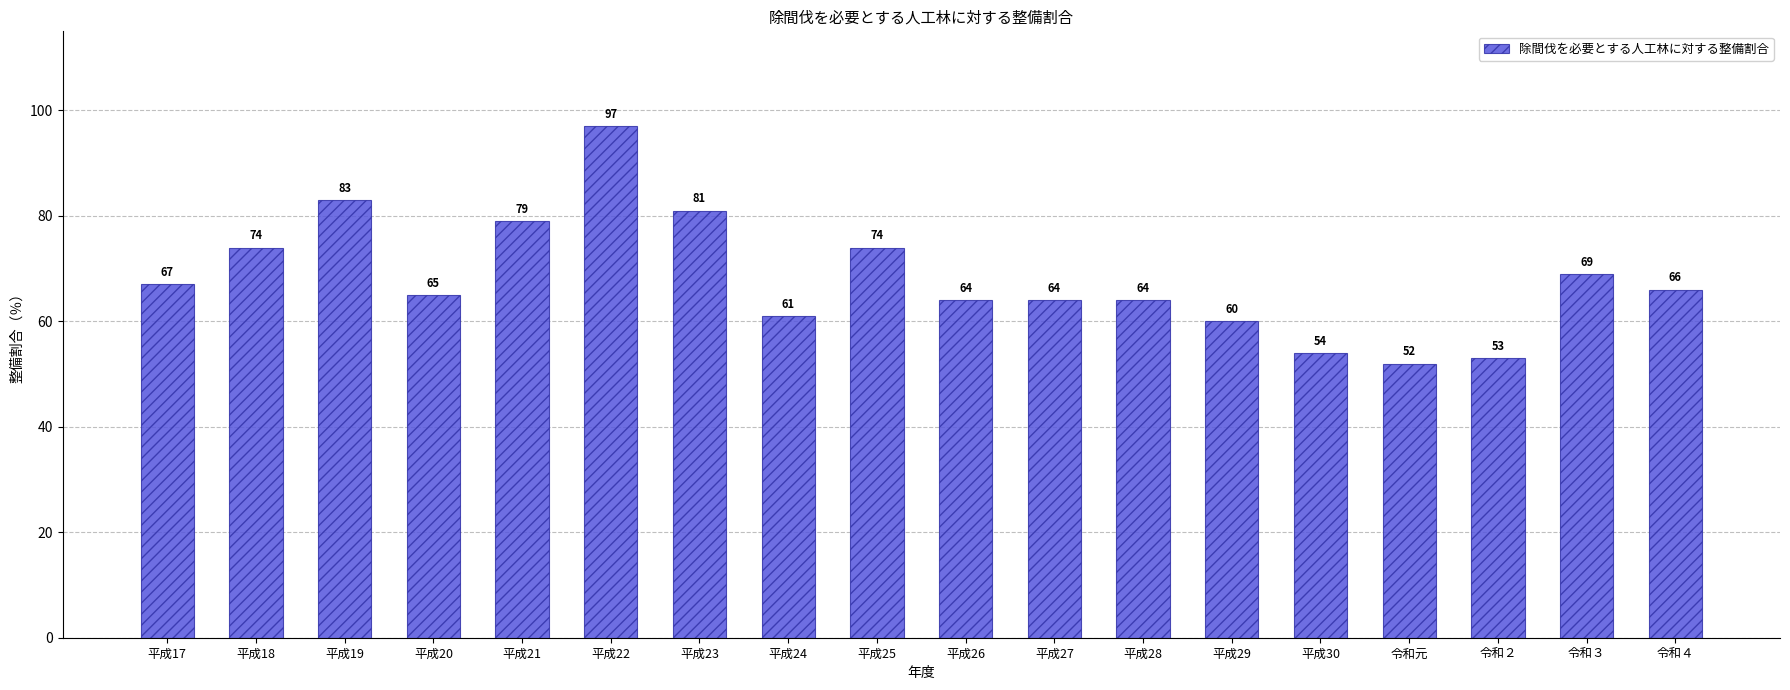

What value does the data have at 平成17, to the nearest 10?

70